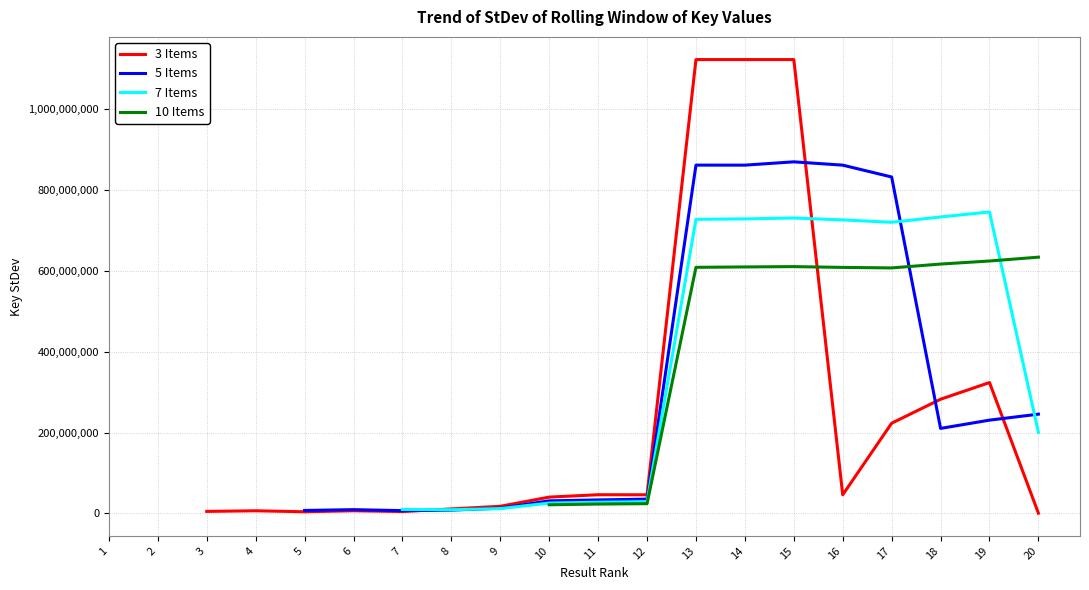

At which category does 5 Items reach its first local valley?

7